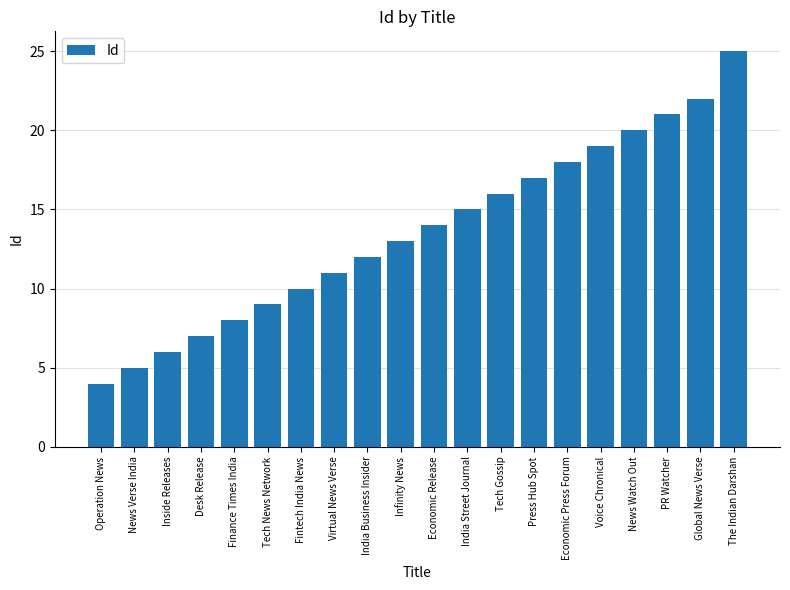

How many series are shown in this chart?

1